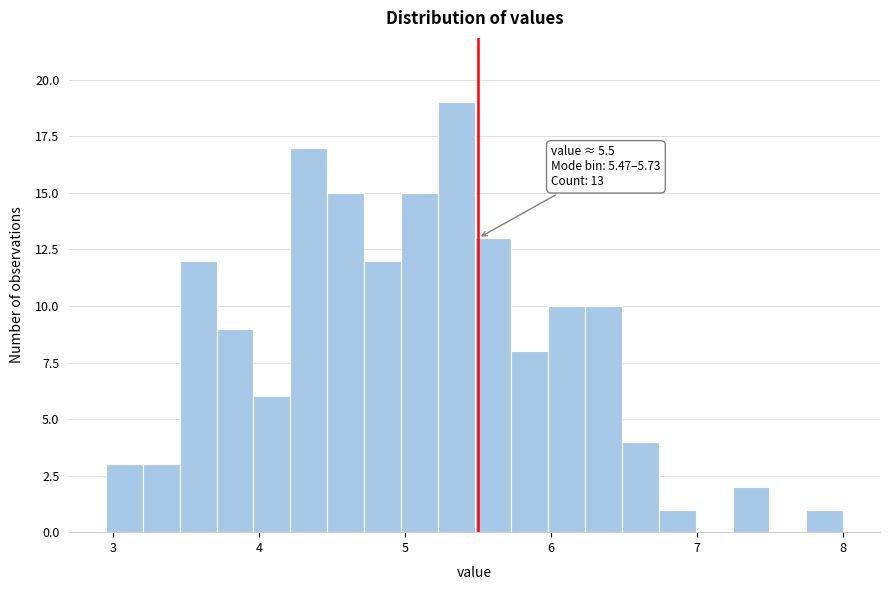

Read against the x-axis, roughly where is the centre of the tallest bar?

5.3